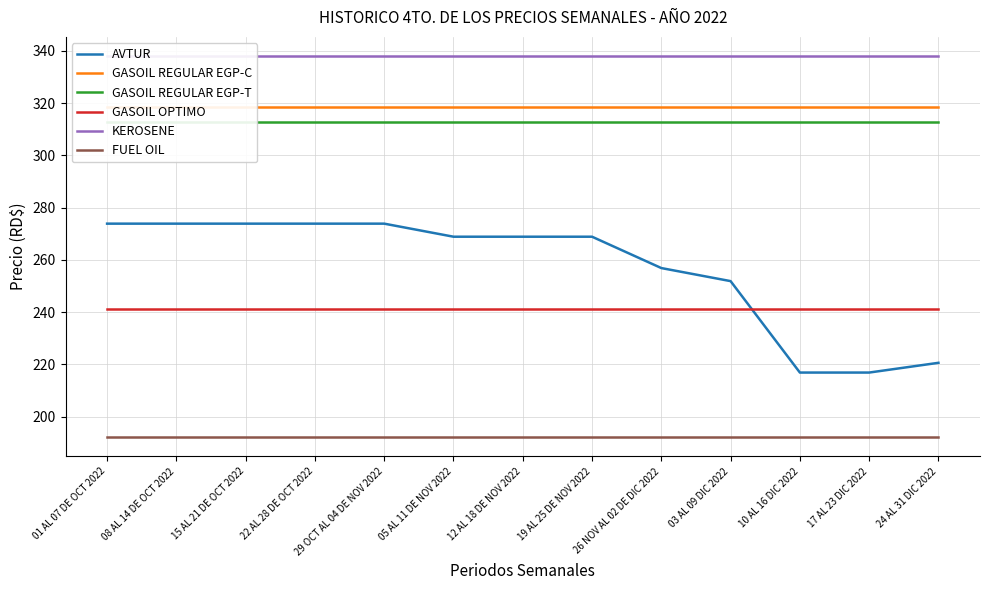

At how many categories does at least one series exceed 222?

13